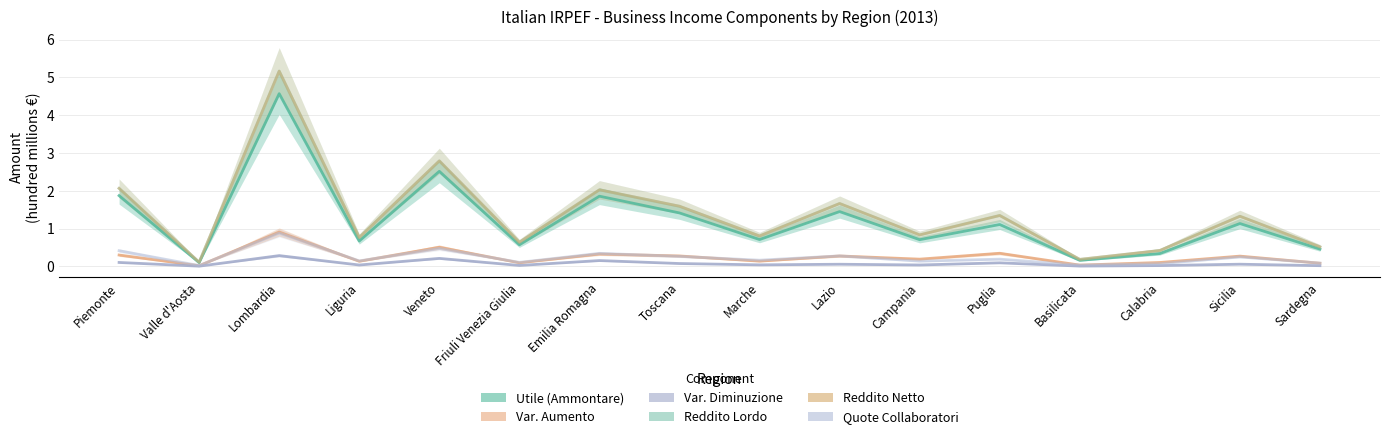

The value of Reddito Netto (Ammontare) at Basilicata is 0.3. True or false?

False